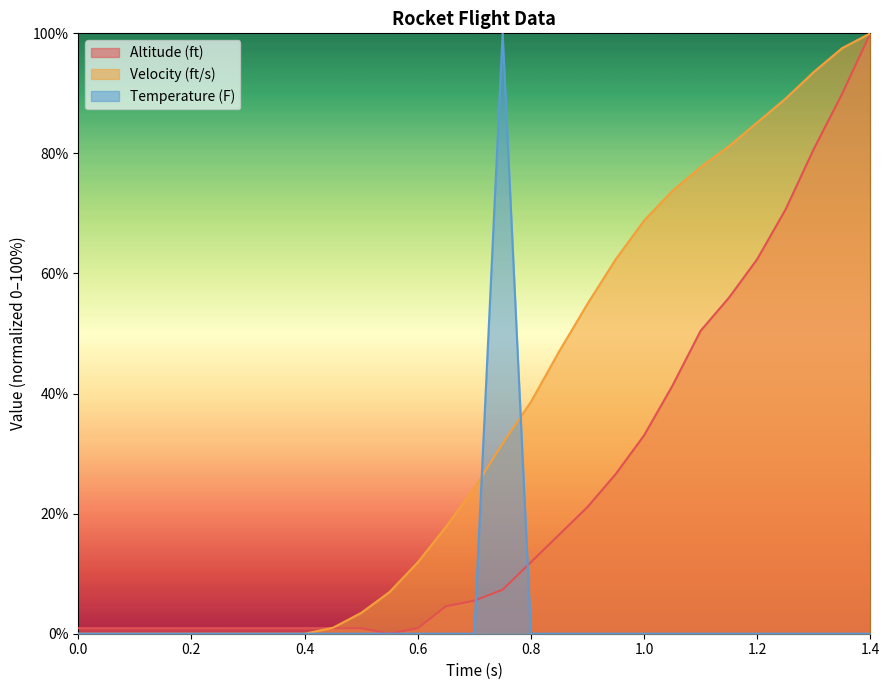

At which category is the sum across all series the highest?

1.4